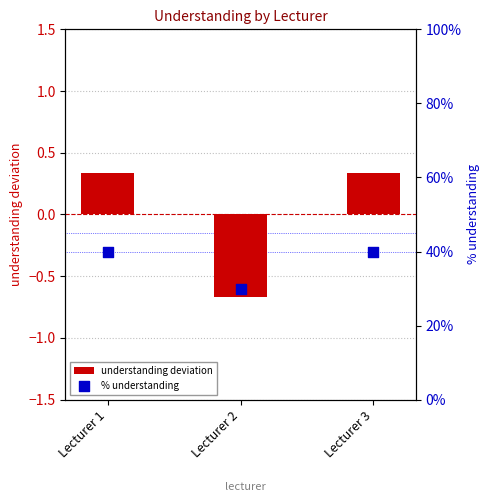

What are all the series names shown in the legend?

understanding deviation, % understanding